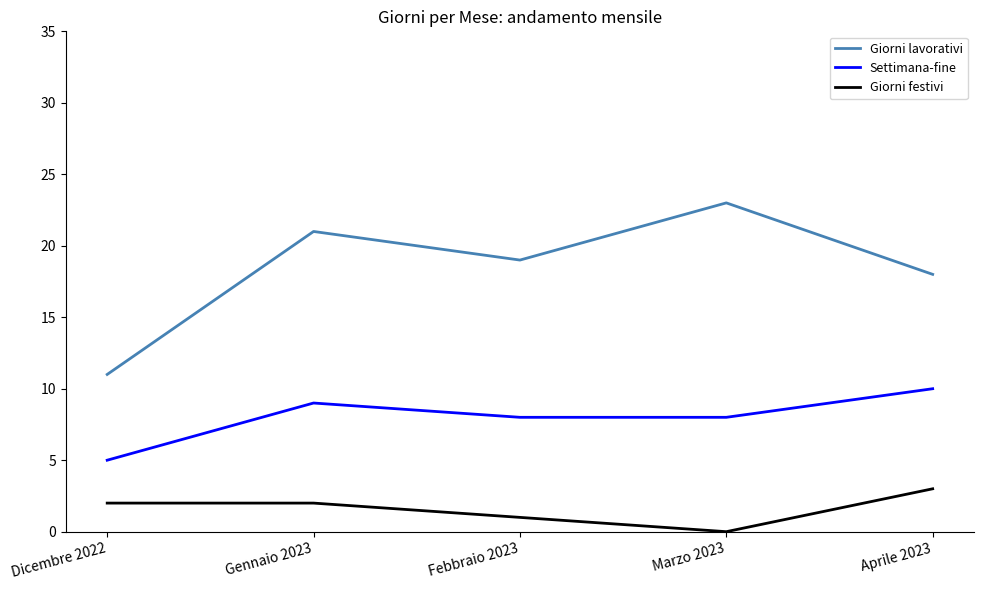

List the labels in order of Giorni lavorativi value, smallest first.

Dicembre 2022, Aprile 2023, Febbraio 2023, Gennaio 2023, Marzo 2023